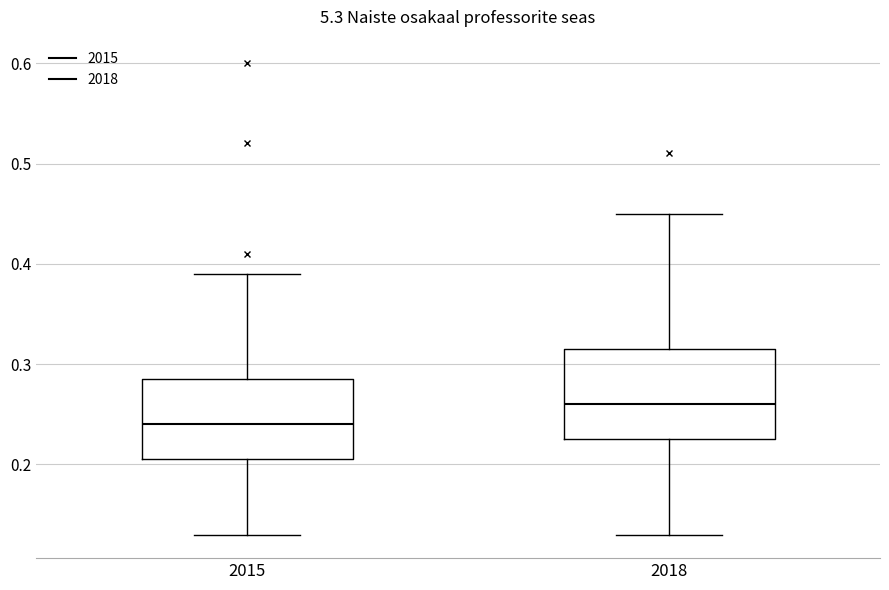

Reading left to right, transcribe this box plot: for each box, give where its median line is, the range the box spans, and where its two whiskers end, as read against the y-axis. The values are not printed on the chart, so give them approximately, as read against the axis.

2015: median 0.24, box 0.21 to 0.29, whiskers 0.13 to 0.39
2018: median 0.26, box 0.23 to 0.32, whiskers 0.13 to 0.45